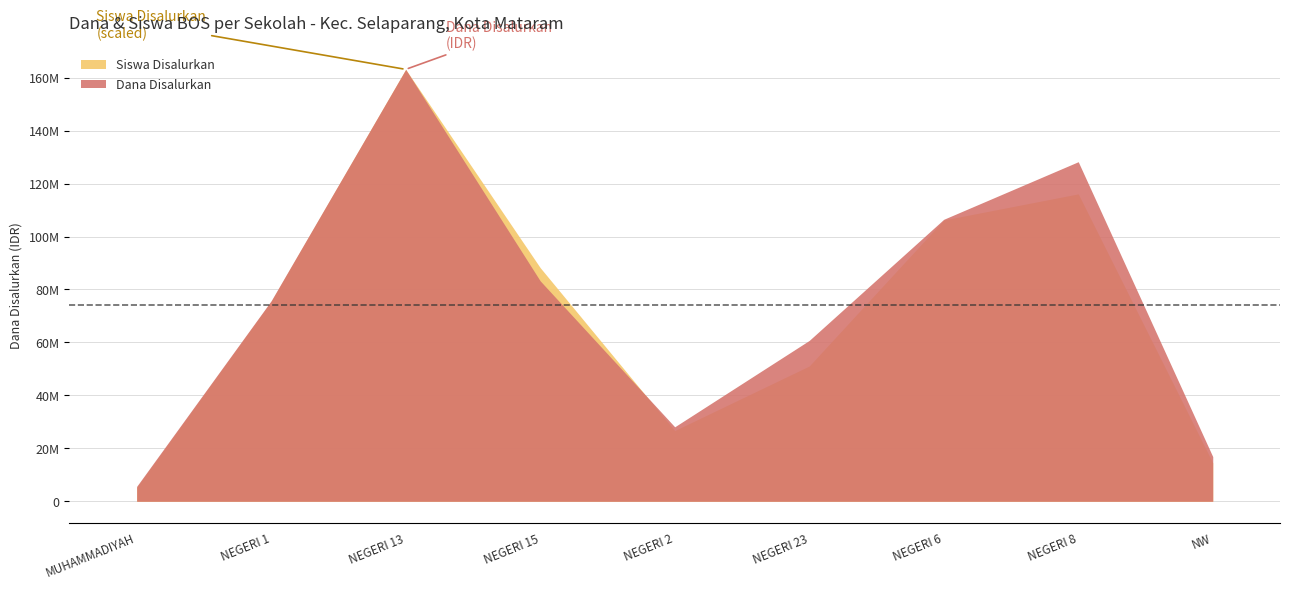

True or false: Dana Disalurkan and Siswa Disalurkan intersect in this chart.

False